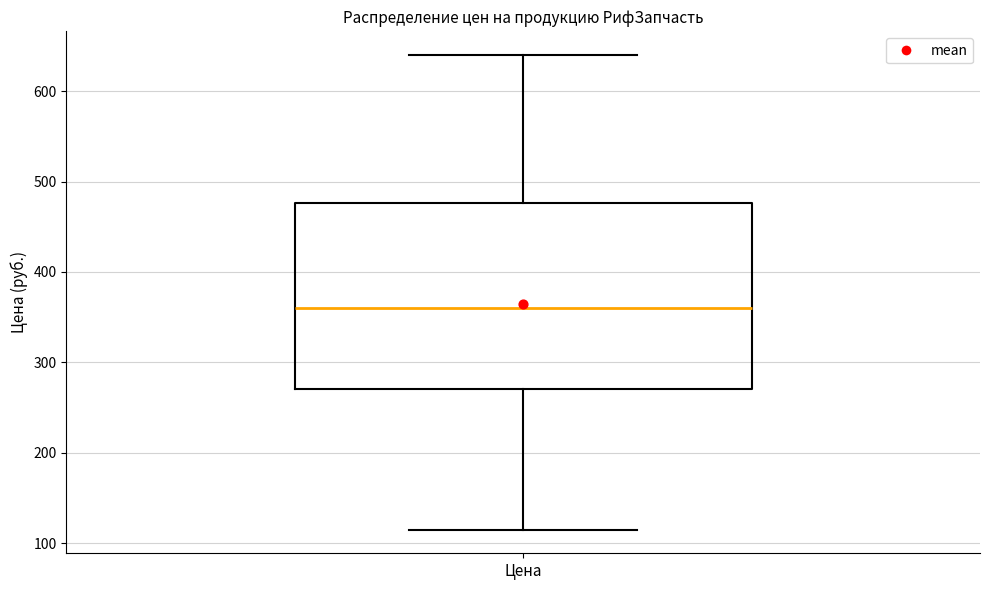

Transcribe this box plot: give where the median line is, the range the box spans, and where the two whiskers end, as read against the y-axis. The values are not printed on the chart, so give them approximately, as read against the axis.

median 360, box 270 to 480, whiskers 120 to 640